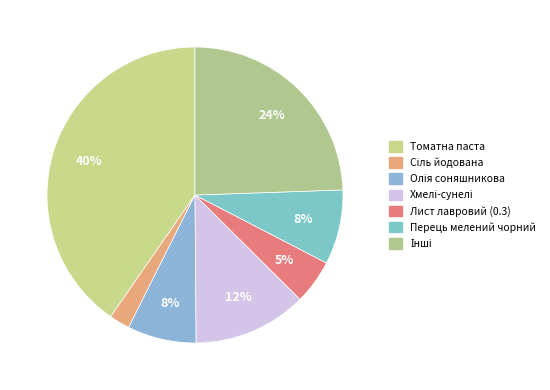

To the nearest percent, what portion does Перець мелений чорний represent?

8%